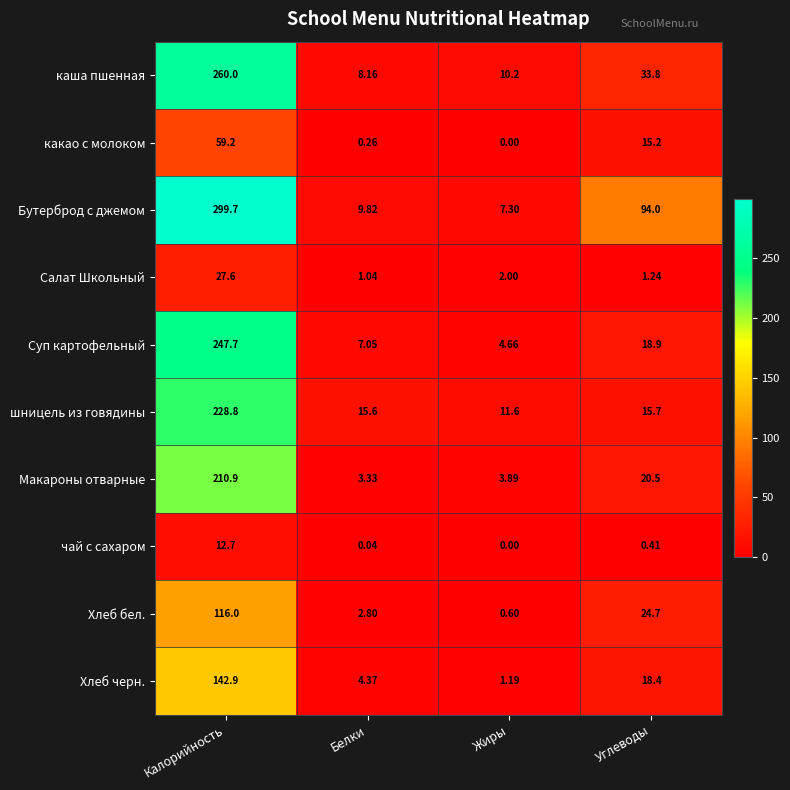

Between Калорийность and Жиры, which series saw the biggest shift?

Бутерброд с джемом